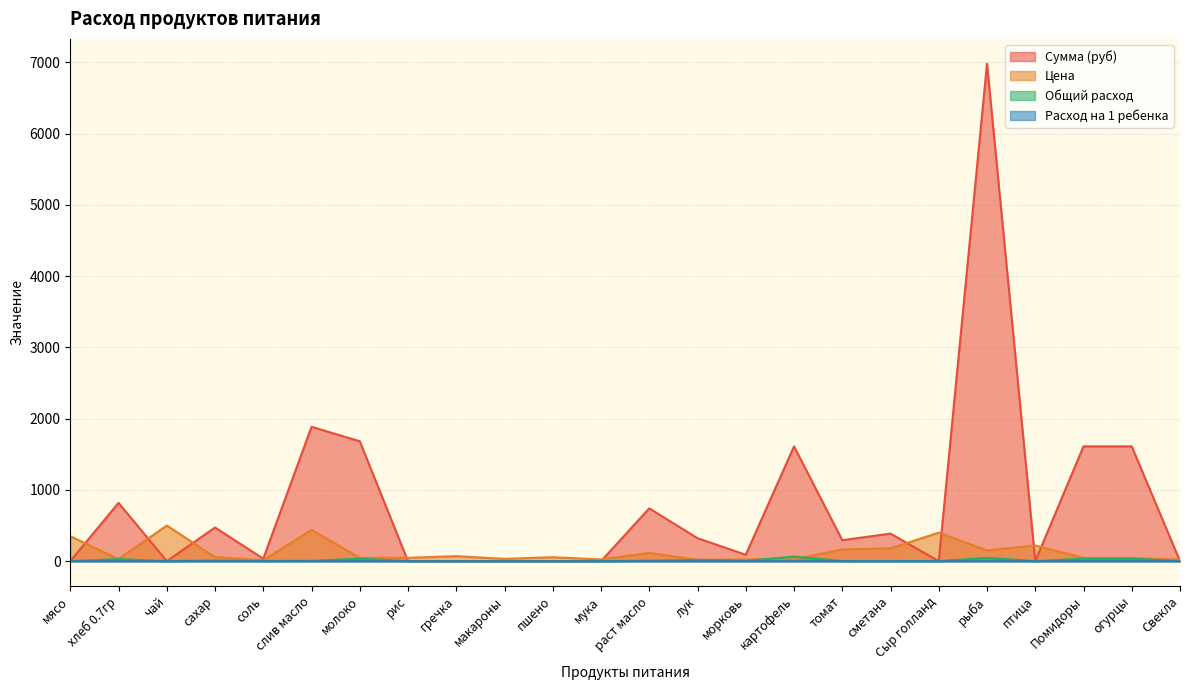

Is the value of Общий расход at птица greater than the value of Сумма (руб) at Свекла?

No